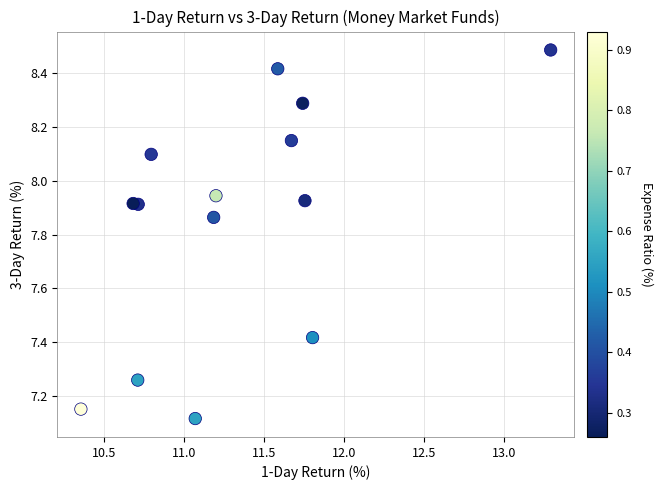

What Y value in the scatter plot is closest to 7?

7.1